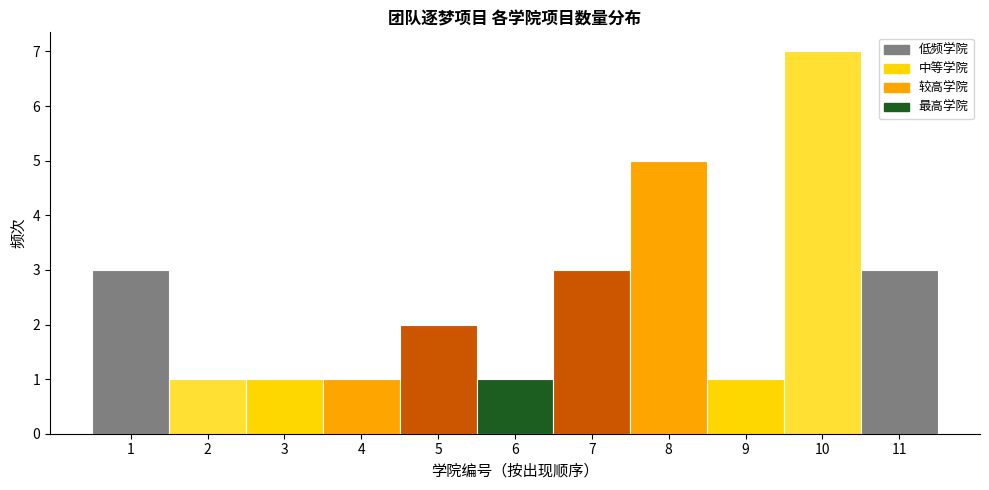

Over which range of the x-axis is the bar tallest?

9.5 to 10.5